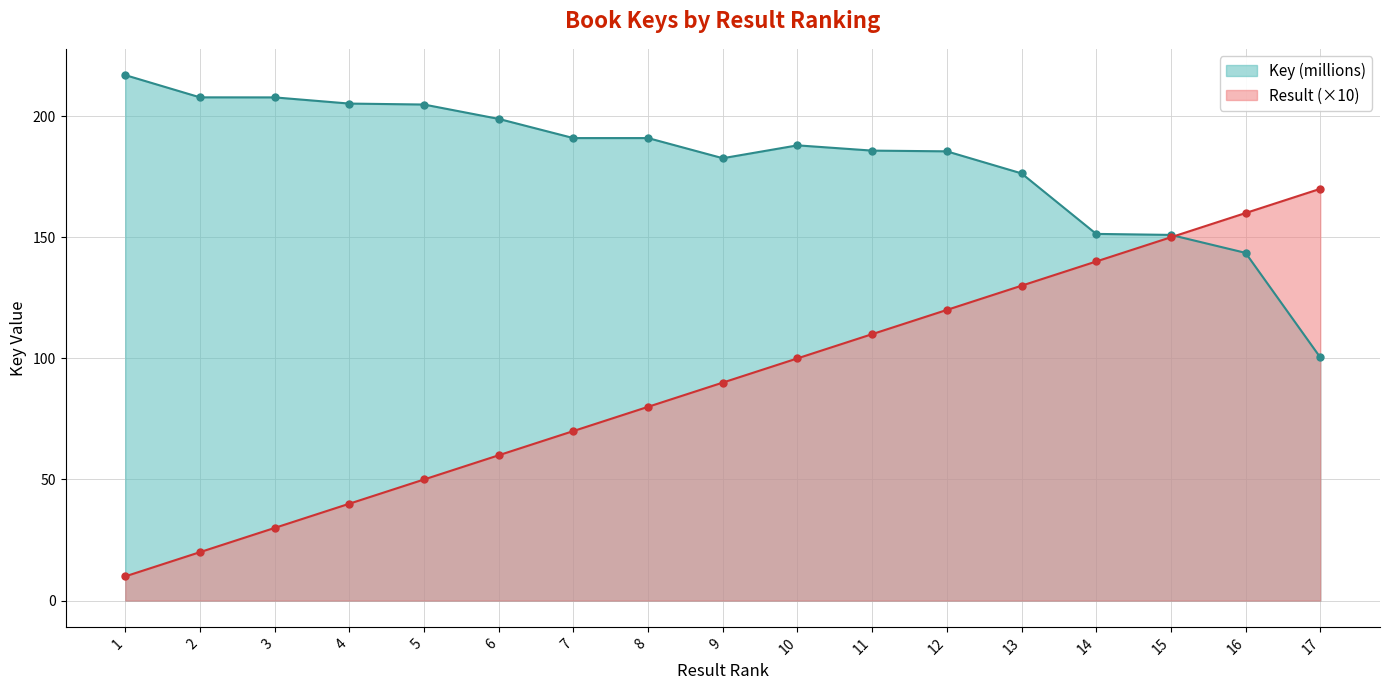

Is the value of Key at 2 greater than the value of Result at 4?

Yes